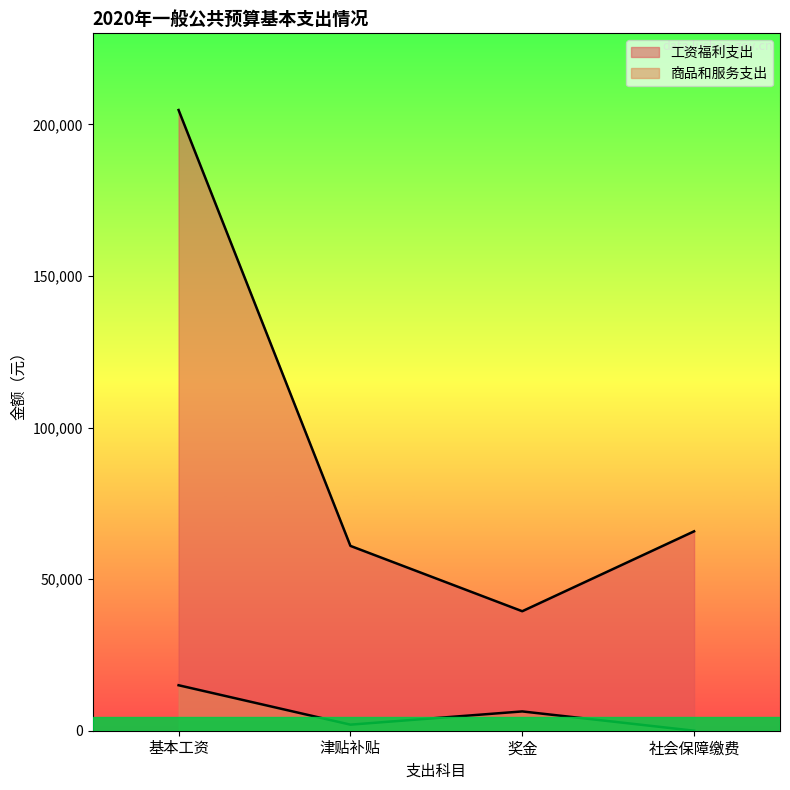

At how many categories does at least one series exceed 94118?

1